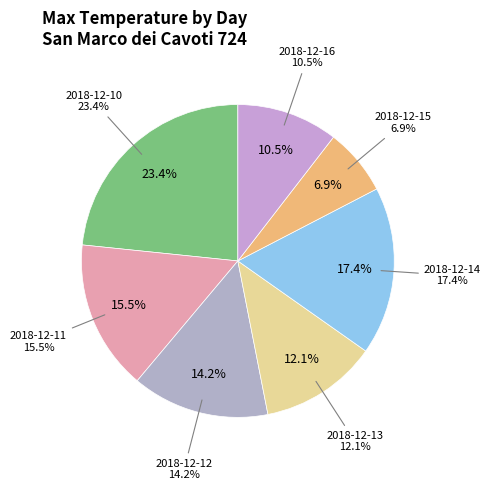

What portion of the pie excludes 2018-12-10?

76.6%